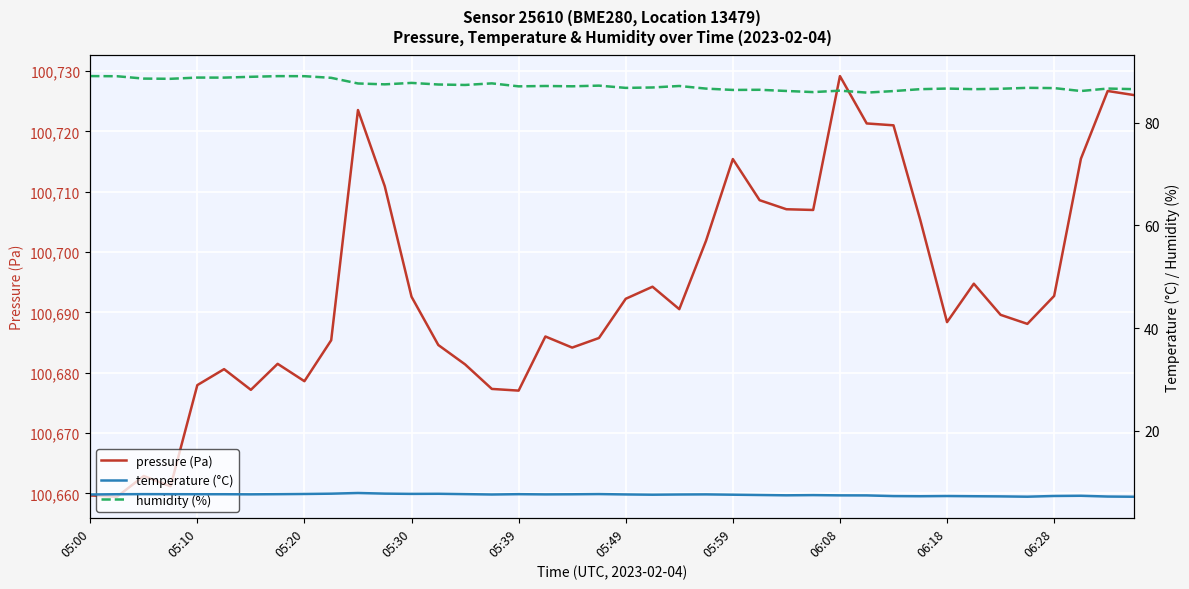

At 23, list the series in order from largest to smallest.

pressure (Pa), humidity (%), temperature (°C)